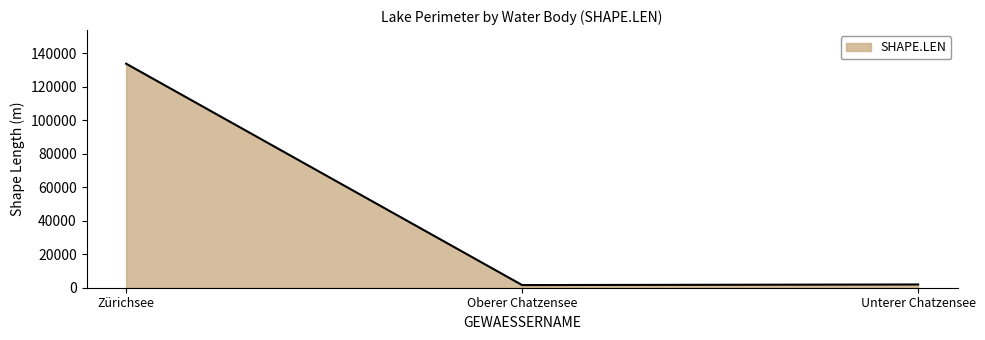

Which label corresponds to the largest value in the chart?

Zürichsee